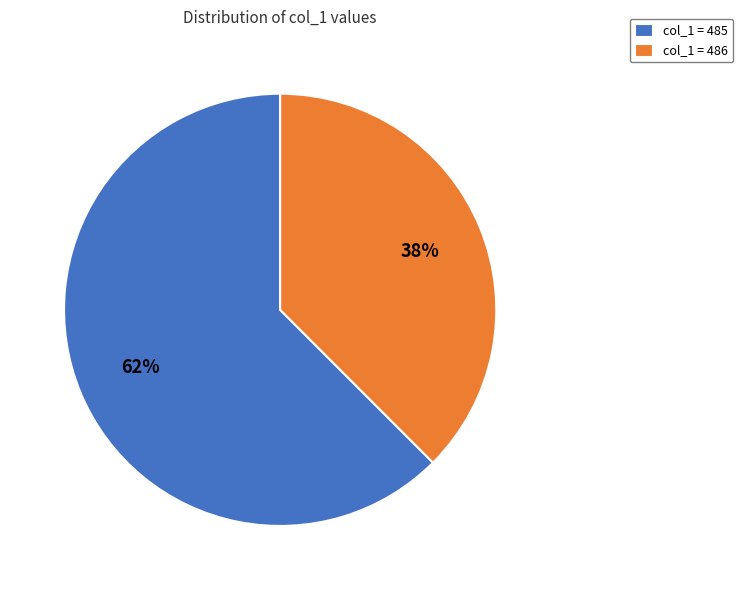

Between col_1 = 485 and col_1 = 486, which is larger?

col_1 = 485